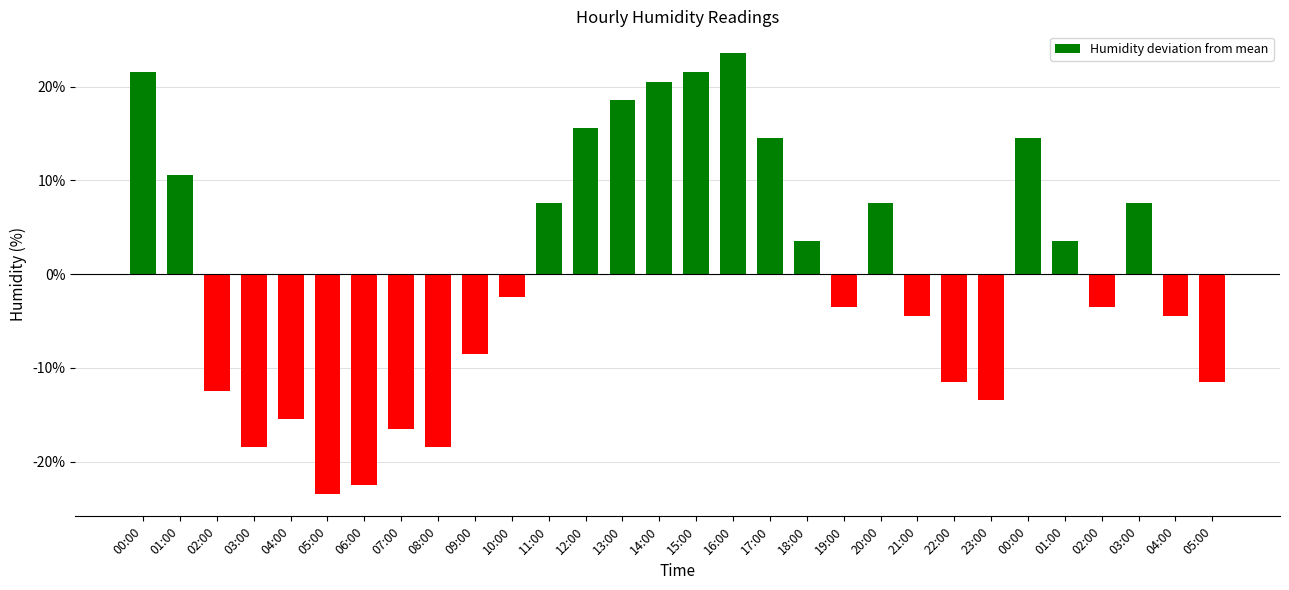

Which category has the lowest value across all series?

05:00